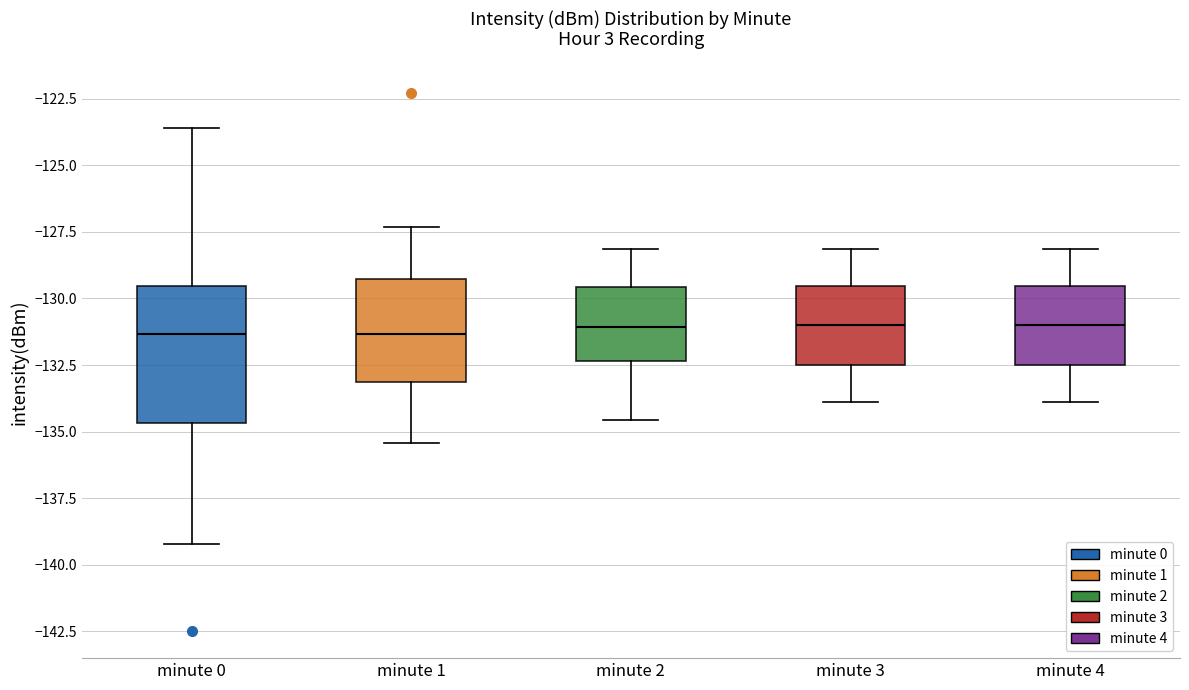

Where does the lower whisker of the box for minute 4 end on the y-axis? The values are not printed on the chart, so give them approximately, as read against the axis.

-134.0